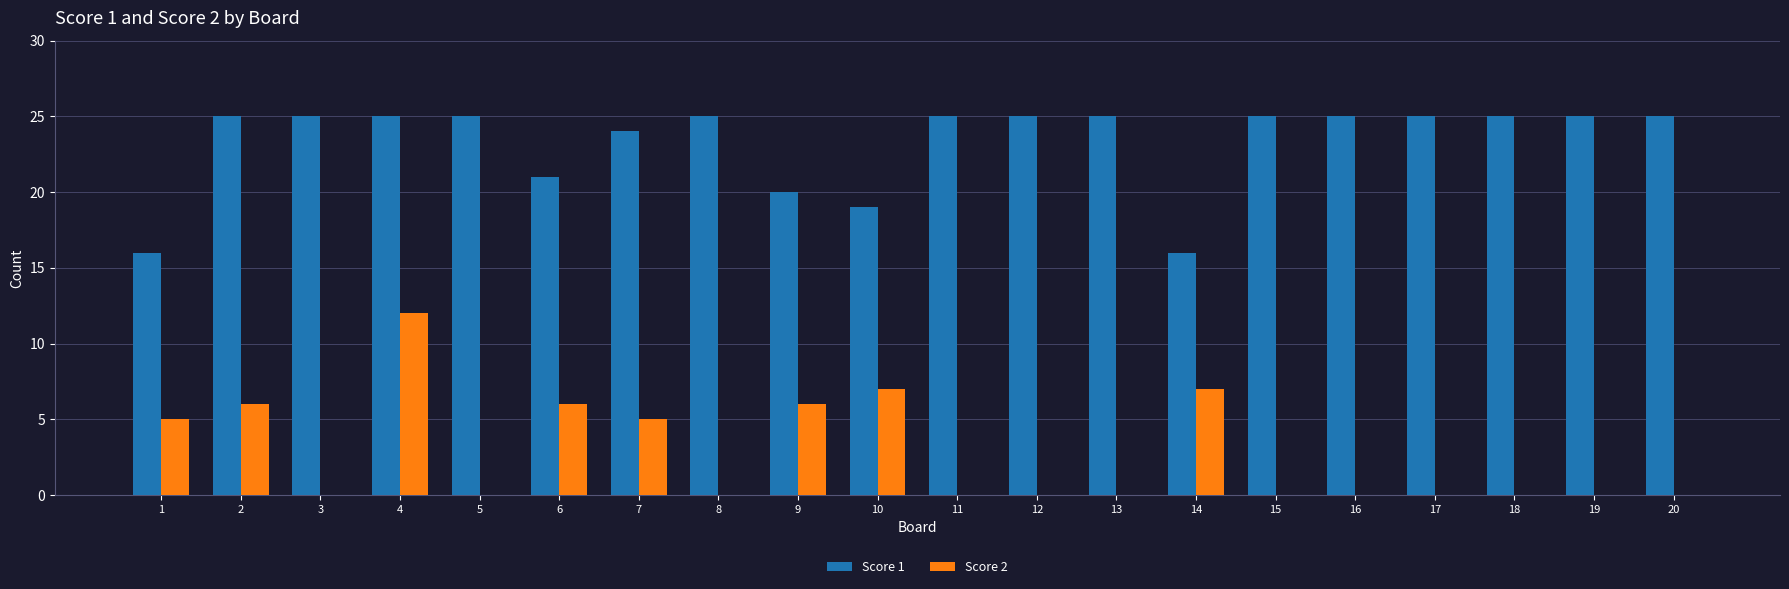

Is it true that Score 1 equals 40 at 20?

False